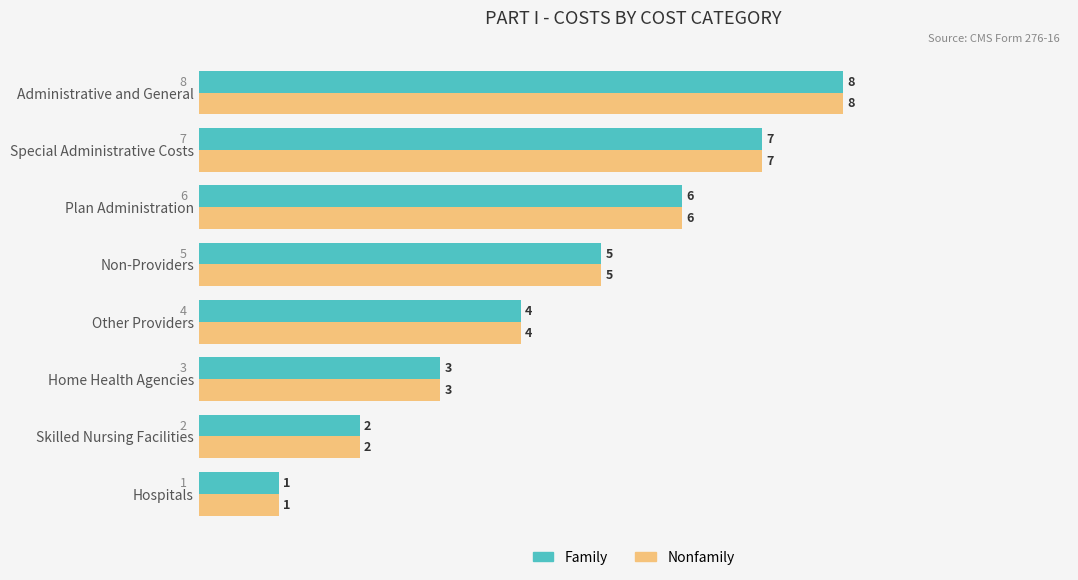

What is the sum of the Family values at Plan Administration and Non-Providers?

11